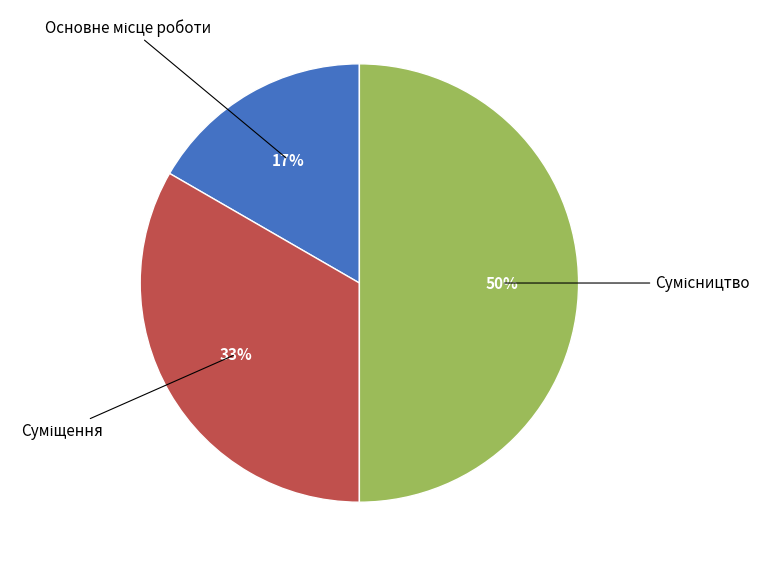

To the nearest percent, what is the average slice percentage?

33%